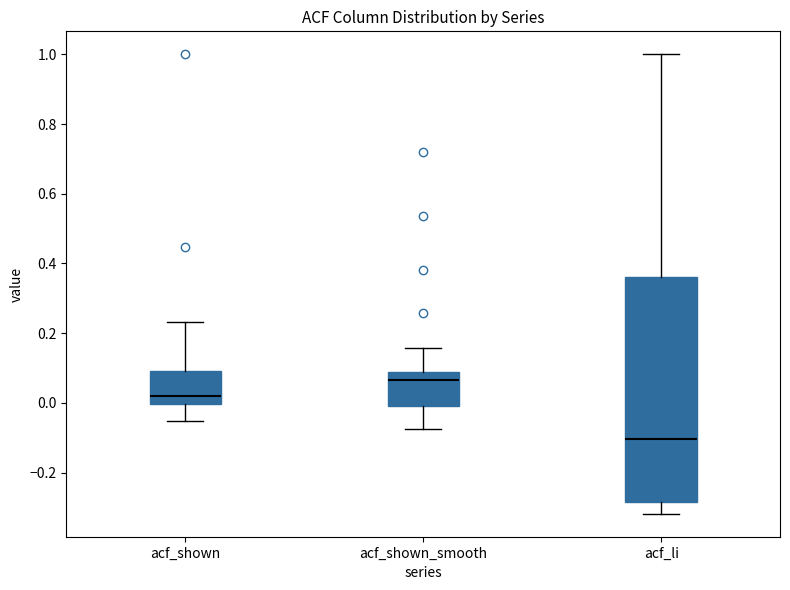

Comparing the boxes themselves (not the whiskers), which one is the tallest?

acf_li